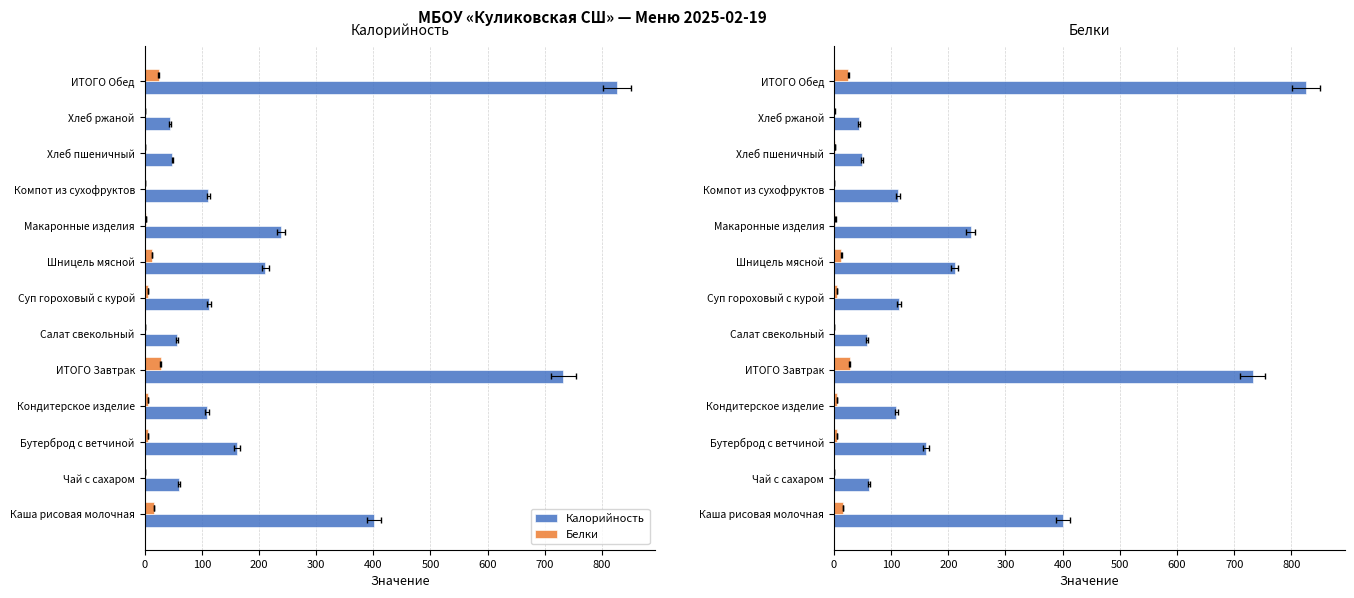

Is it true that Калорийность equals 64.7 at Шницель мясной?

False